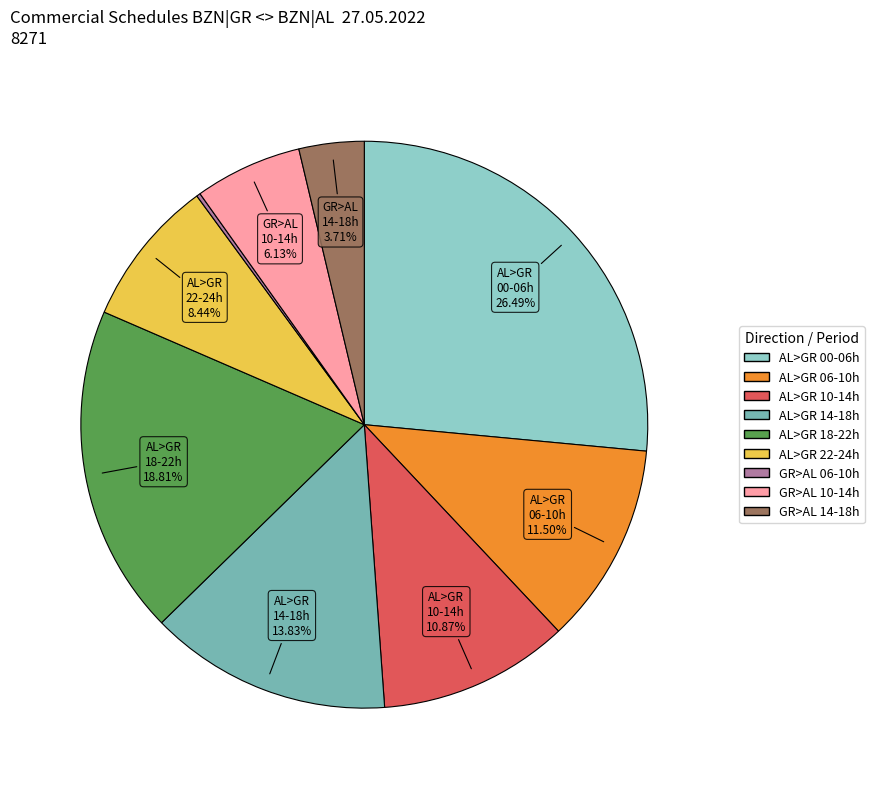

Is there a majority slice in this chart?

No